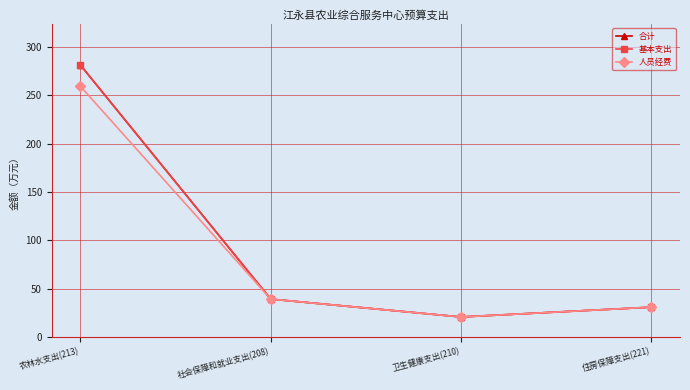

Does the chart have visible grid lines?

Yes